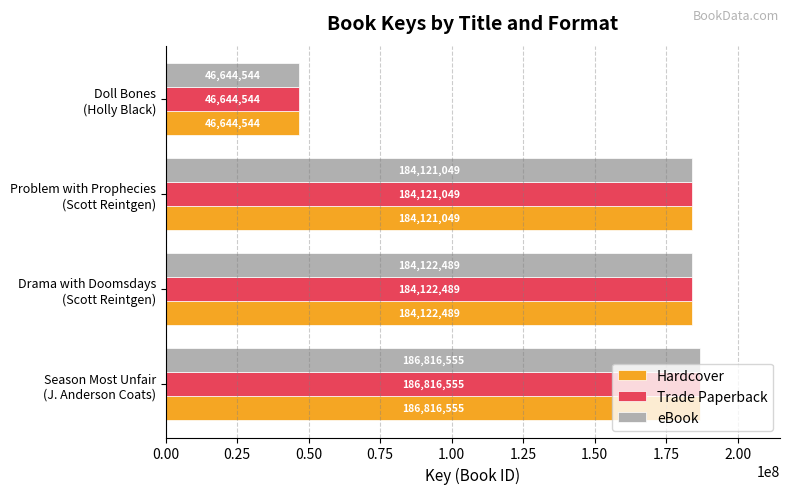

What is the difference between the second highest and second lowest values in the Trade Paperback series?

1440